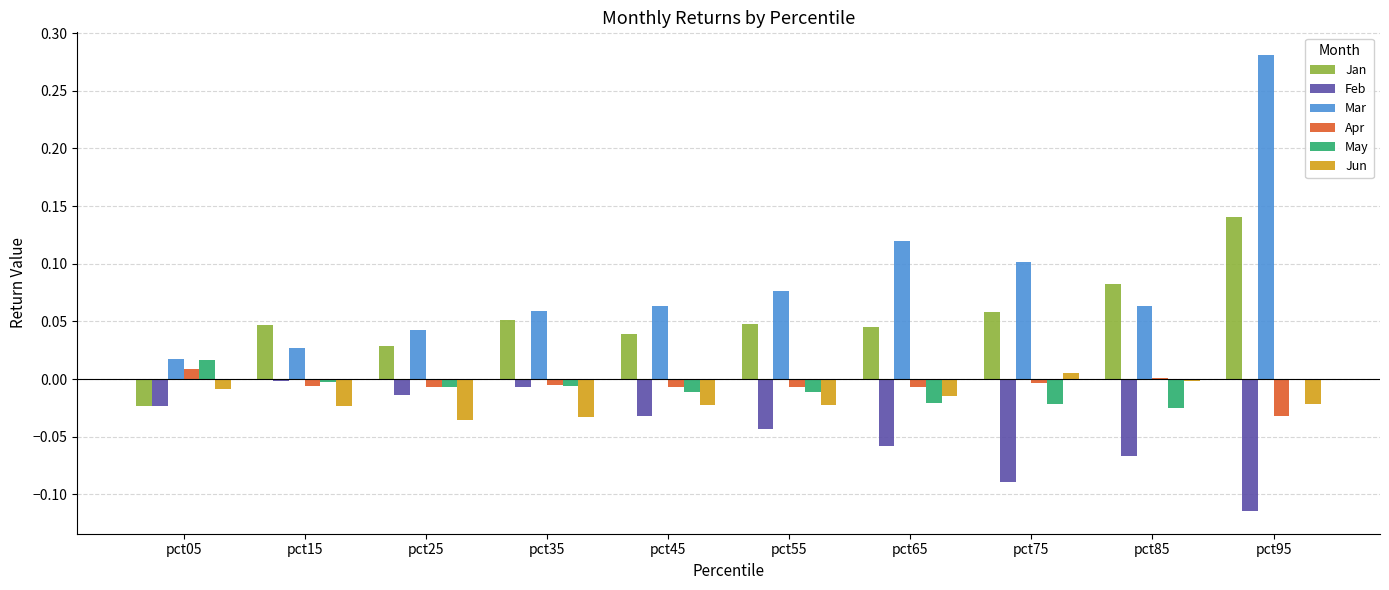

Which series has the largest total across all categories?

Mar